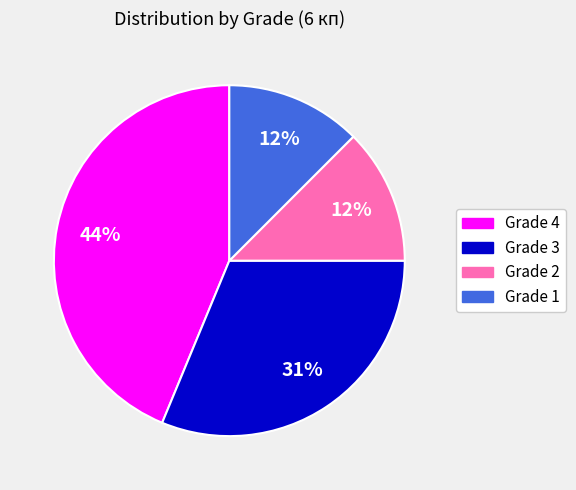

Is there any slice that represents more than half of the pie?

No